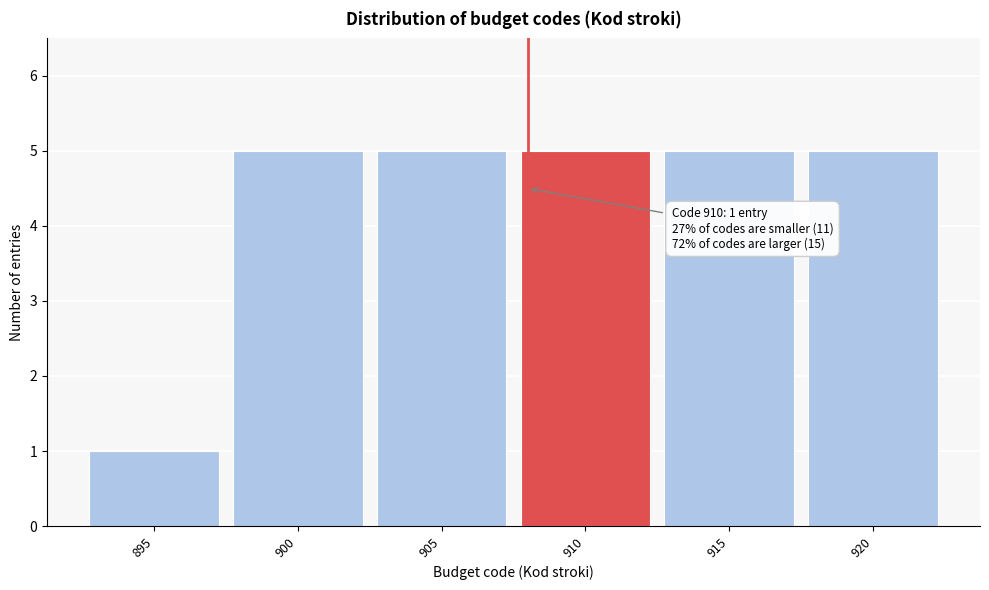

Reading right to left, transcribe all the data shown in this chart.

920=5	915=5	910=5	905=5	900=5	895=1